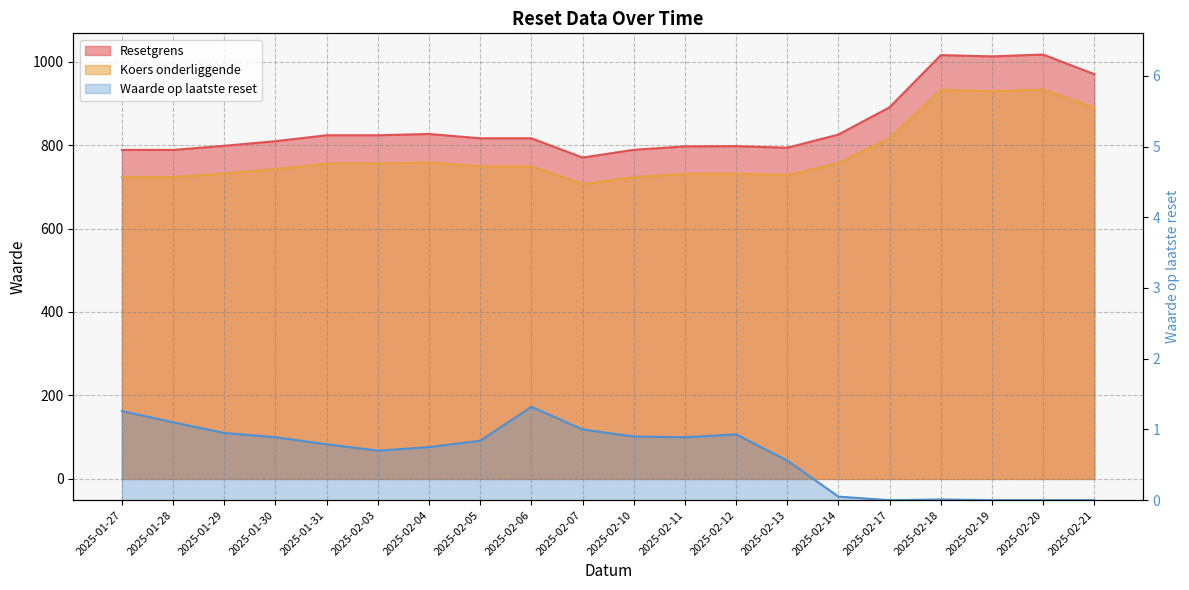

What is the difference between the maximum and minimum values in the Waarde op laatste reset series?

1.3